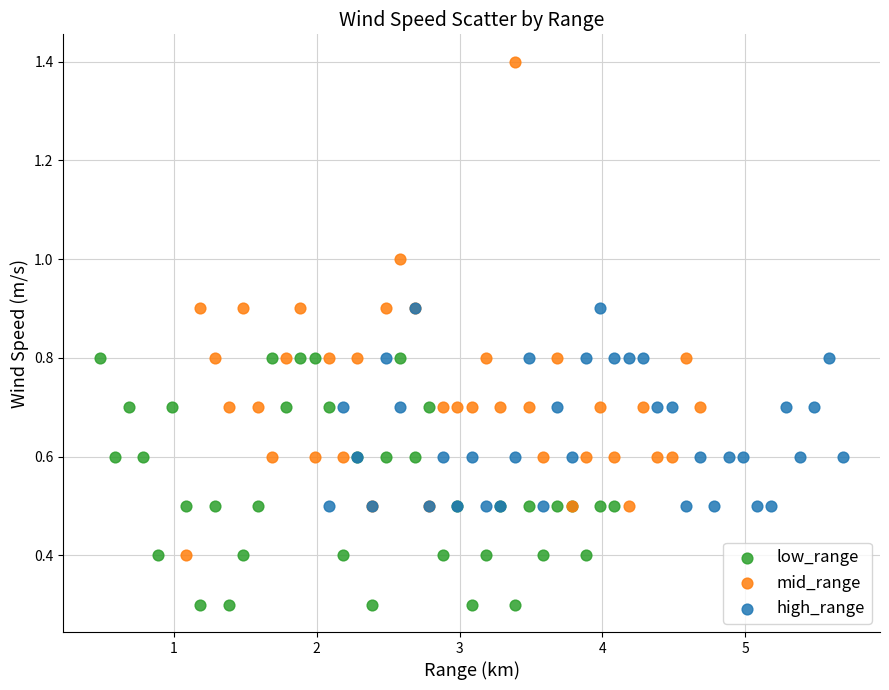

Which series reaches the minimum Y coordinate?

low_range